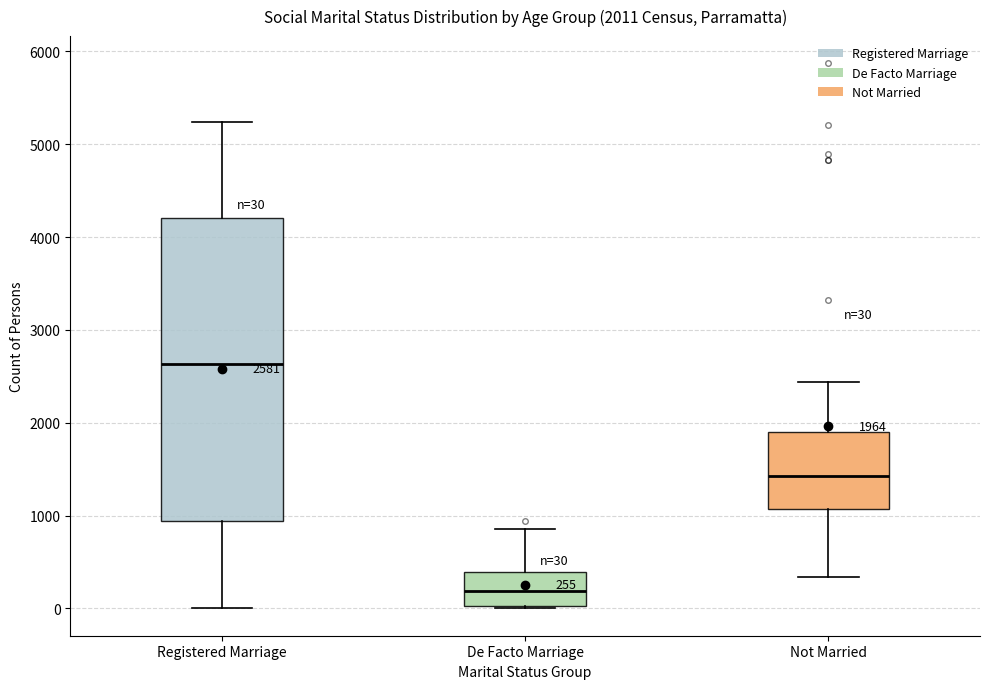

Which box has the highest median line?

Registered Marriage